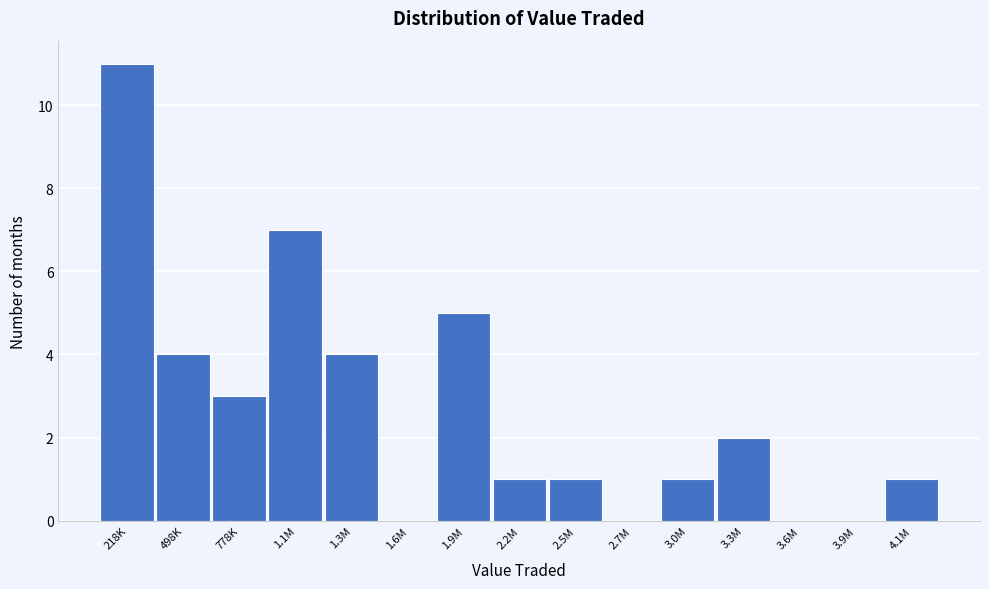

Reading left to right, transcribe all the data shown in this chart.

218K=11	498K=4	778K=3	1.1M=7	1.3M=4	1.6M=0	1.9M=5	2.2M=1	2.5M=1	2.7M=0	3.0M=1	3.3M=2	3.6M=0	3.9M=0	4.1M=1